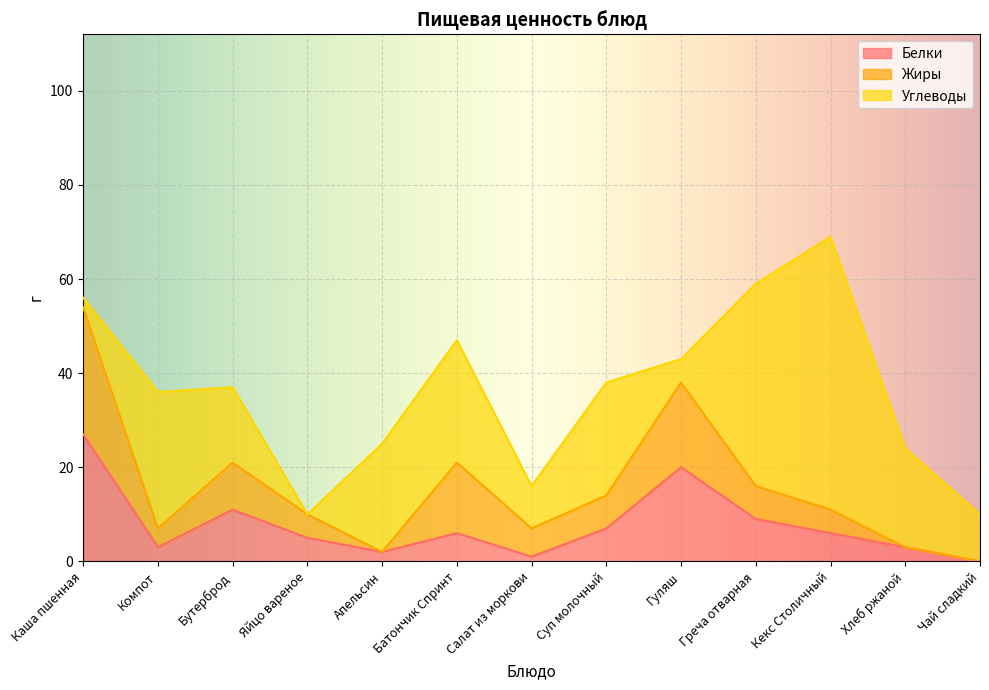

At how many categories does at least one series exceed 35?

2